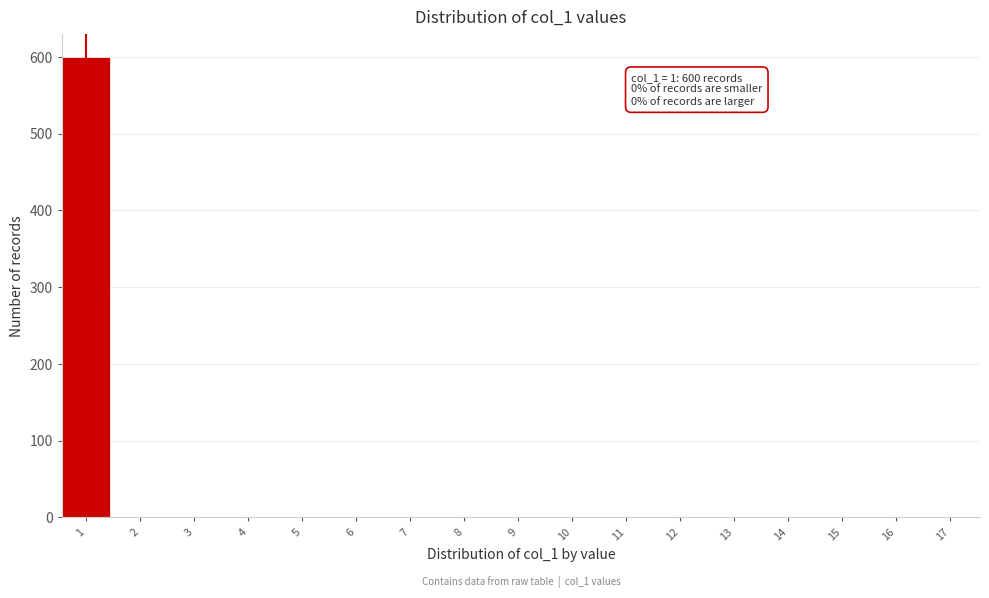

Reading left to right, extract all data points from this chart.

1=600	2=0	3=0	4=0	5=0	6=0	7=0	8=0	9=0	10=0	11=0	12=0	13=0	14=0	15=0	16=0	17=0